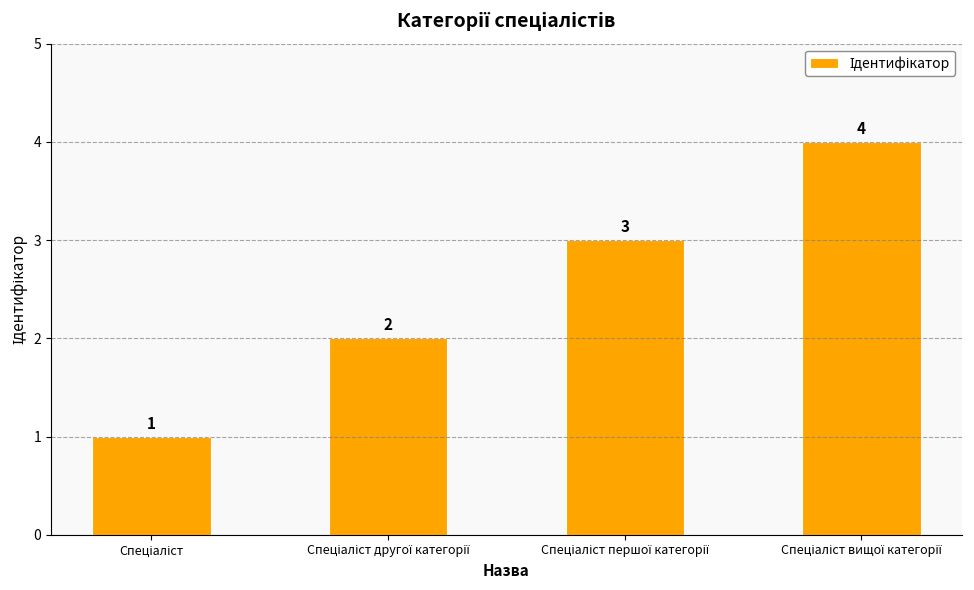

Reading left to right, what are all the values shown in this chart?

1	2	3	4